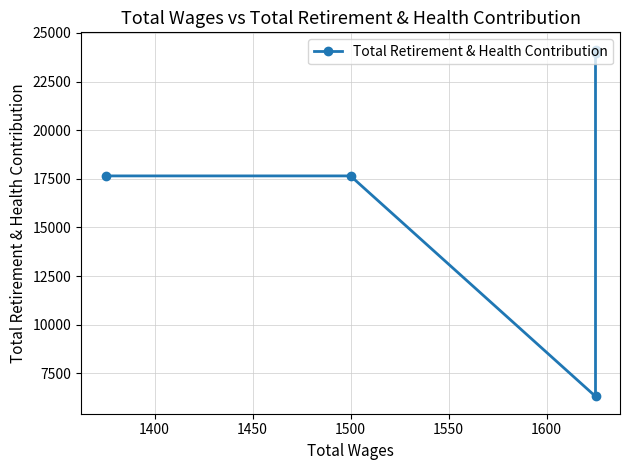

True or false: the data shows 29129 at 1350.

False